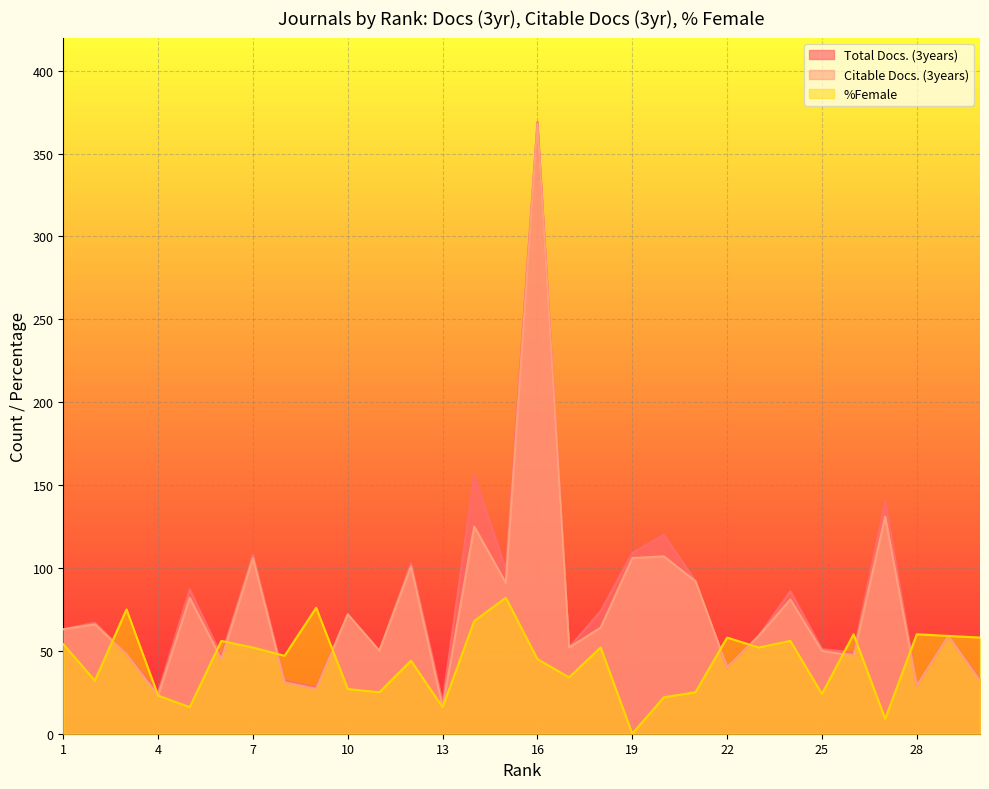

The Citable Docs. (3years) series shows 21 at 30. True or false?

False